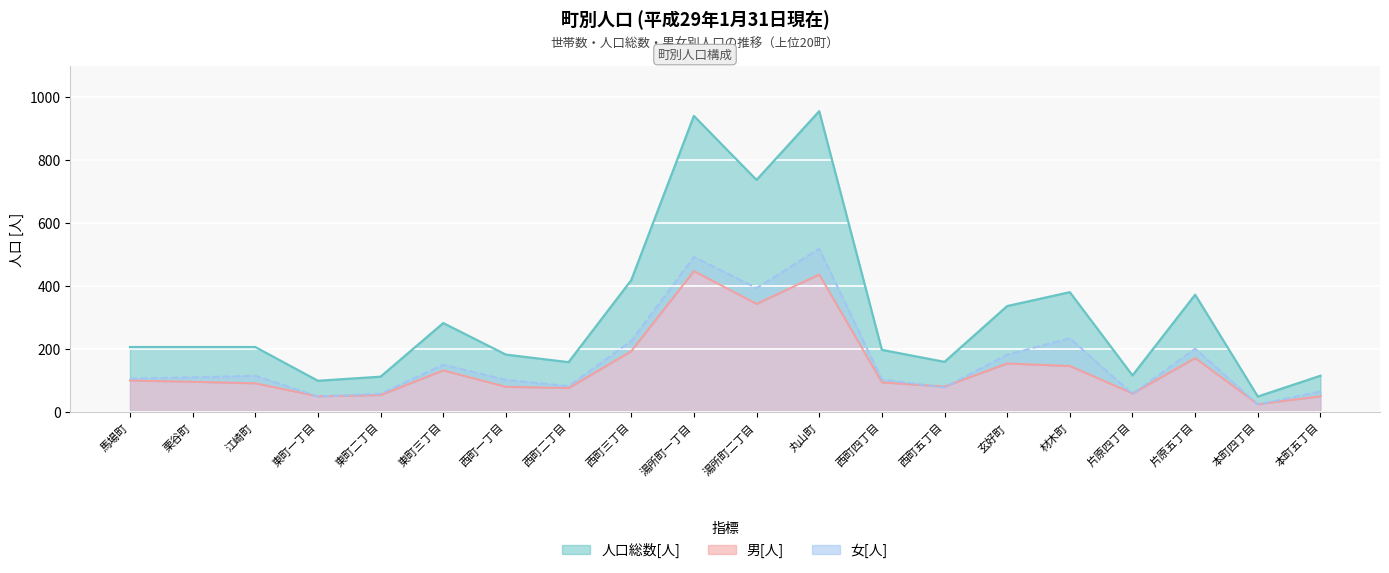

What is the sum of all 人口総数[人] values?

6222